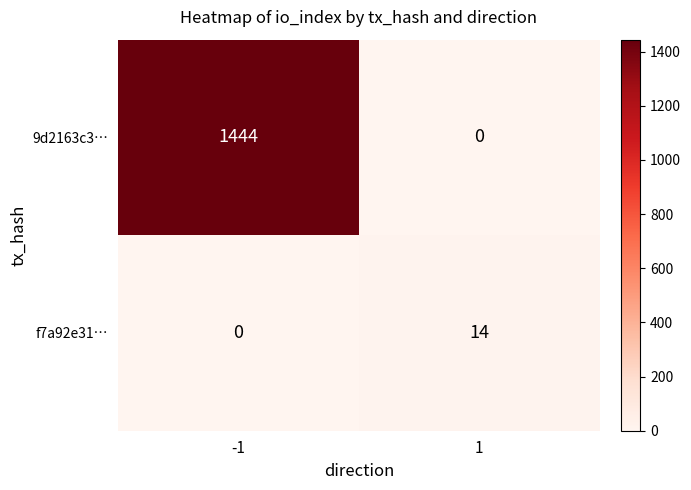

The value of f7a92e31… at -1 is 0. True or false?

True